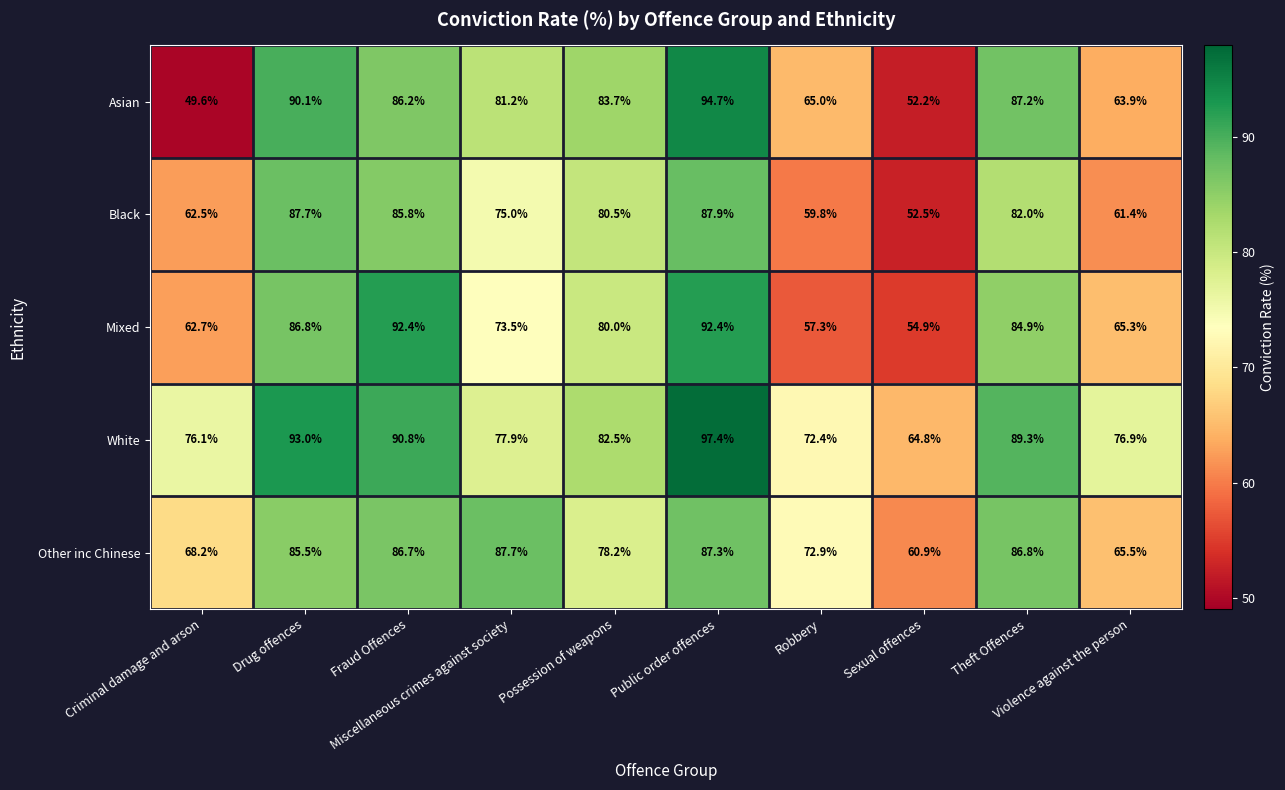

What is the greatest value displayed?

97.4